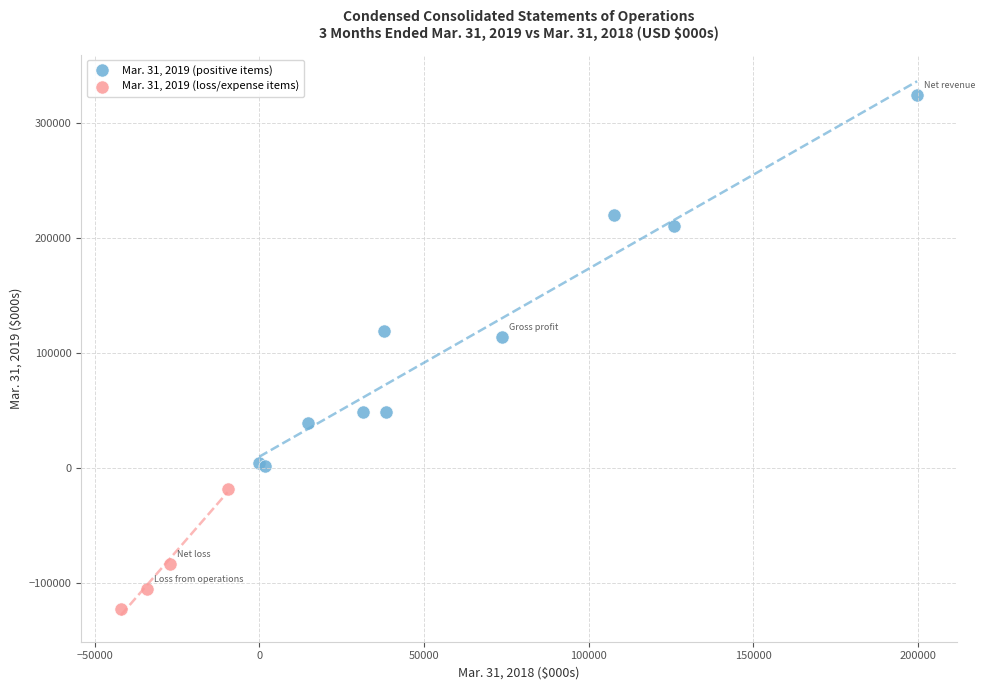

What are all the series names shown in the legend?

Mar. 31, 2019 (positive items), Mar. 31, 2019 (loss/expense items)